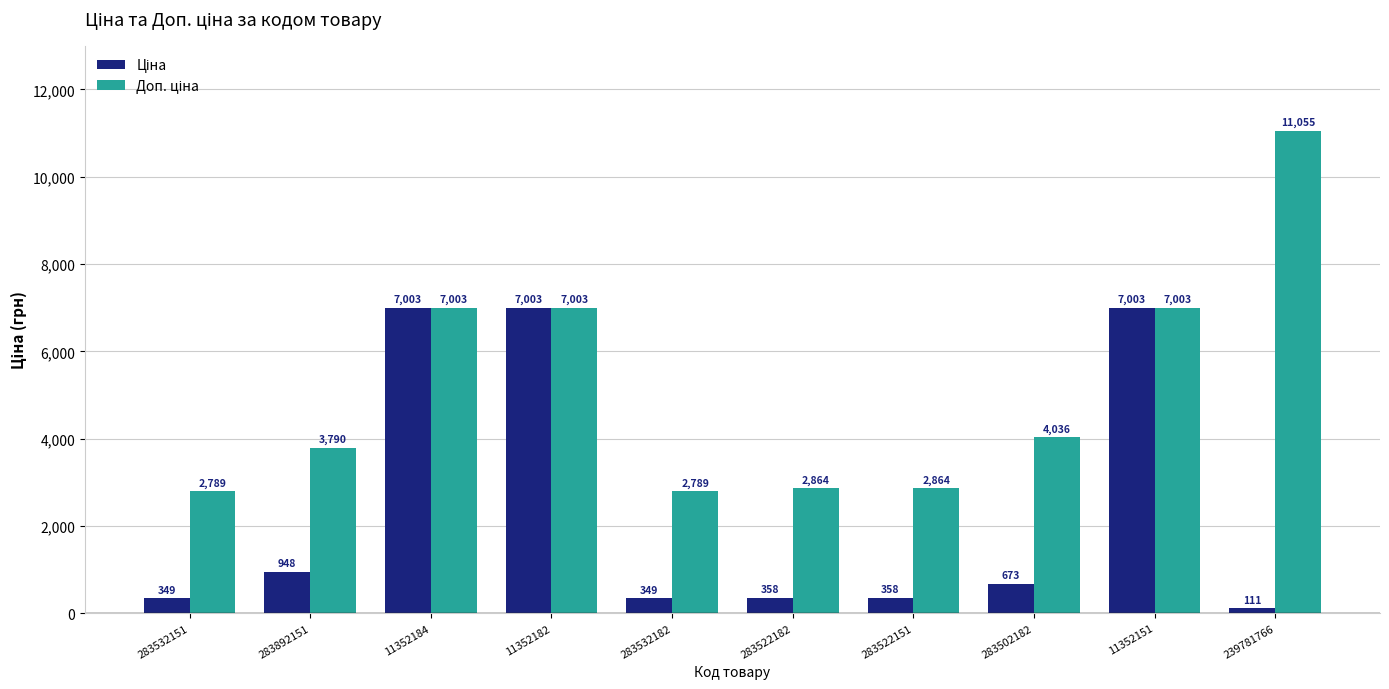

At which category does the chart reach its minimum across all series?

239781766